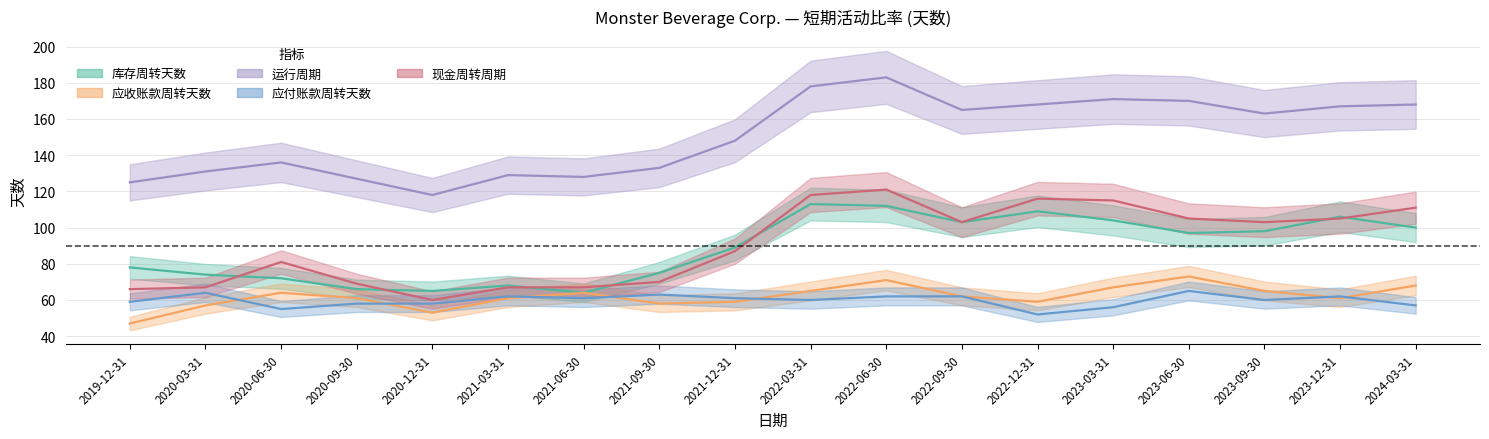

Rank the series at 2021-12-31 from lowest to highest value.

应收账款周转天数, 应付账款周转天数, 现金周转周期, 库存周转天数, 运行周期